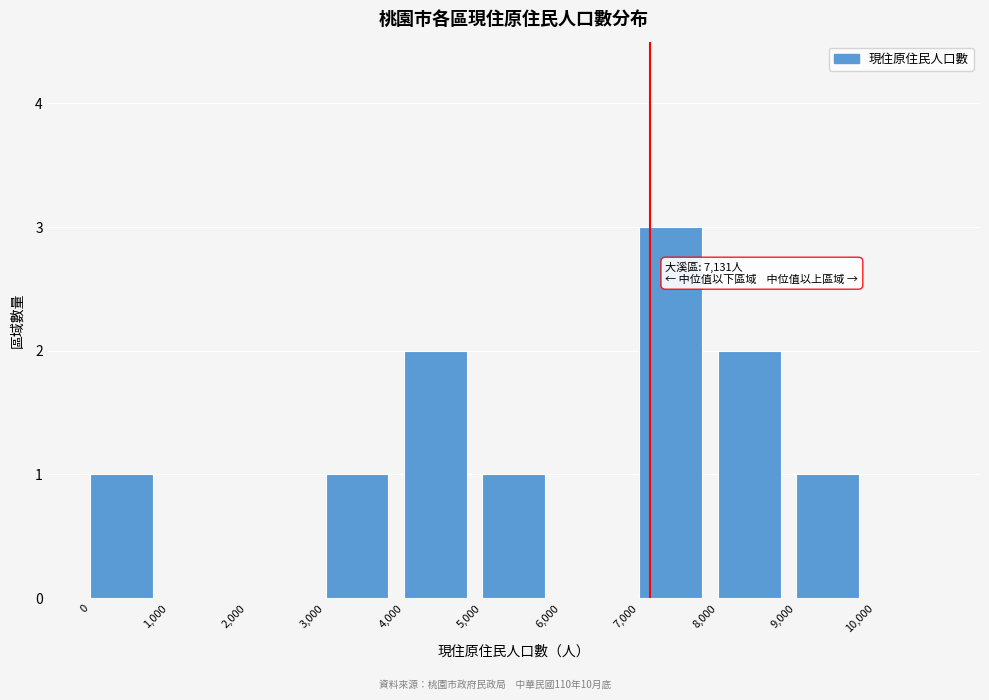

Over which range of the x-axis is the bar tallest?

7000 to 8000